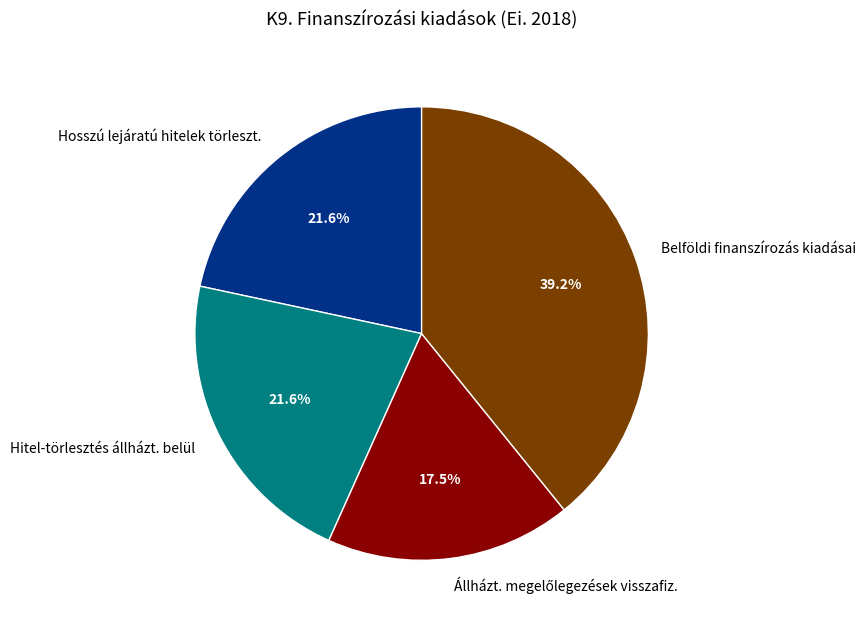

Does any single category account for the majority?

No